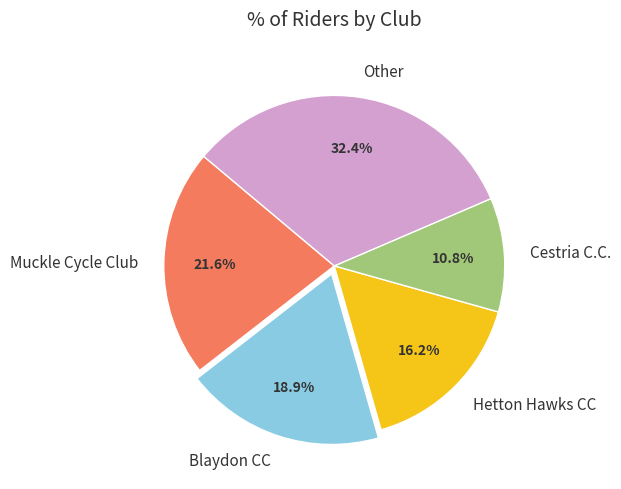

To the nearest percent, what is the average slice percentage?

20%